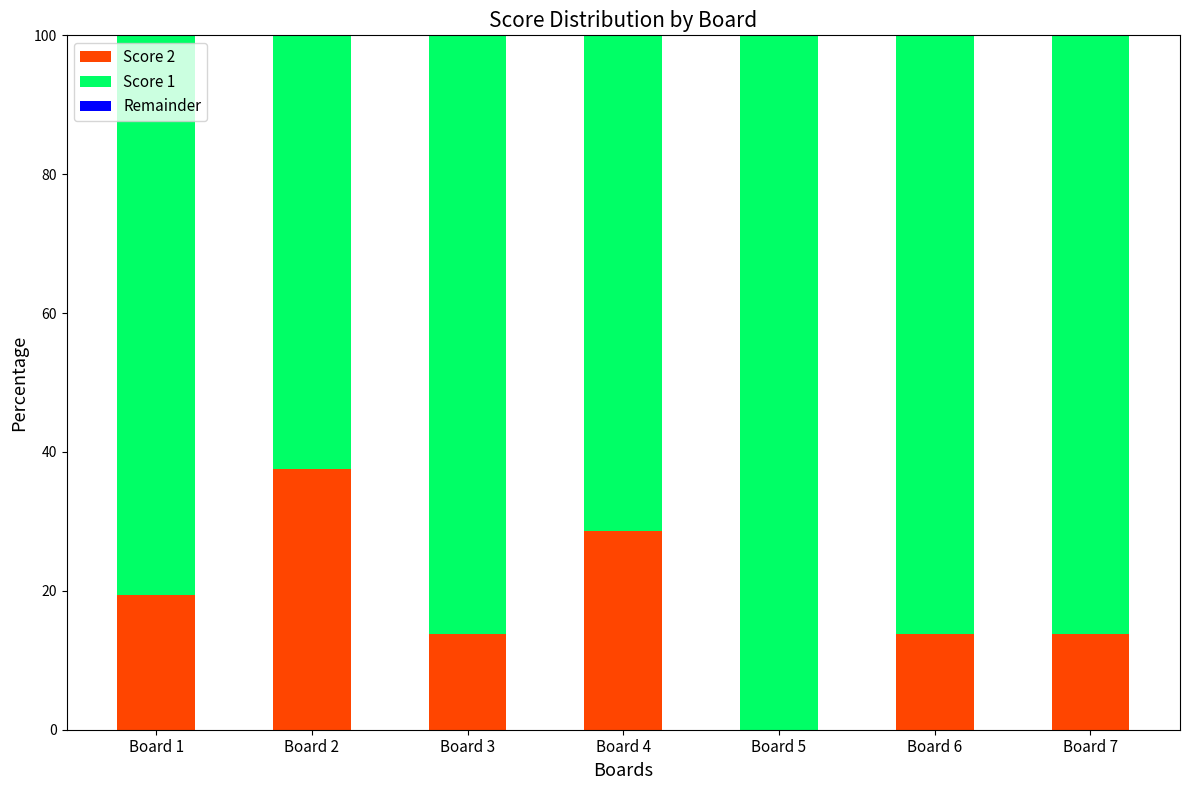

What is the highest value of the Score 2 series?

37.5